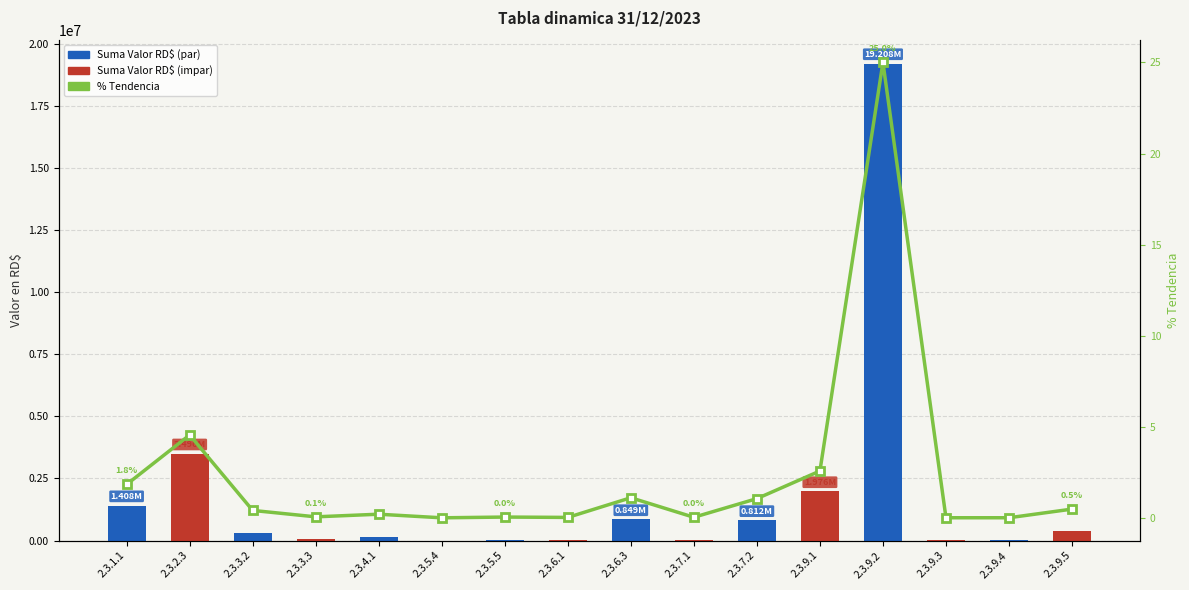

What is the greatest value displayed?

19207797.1